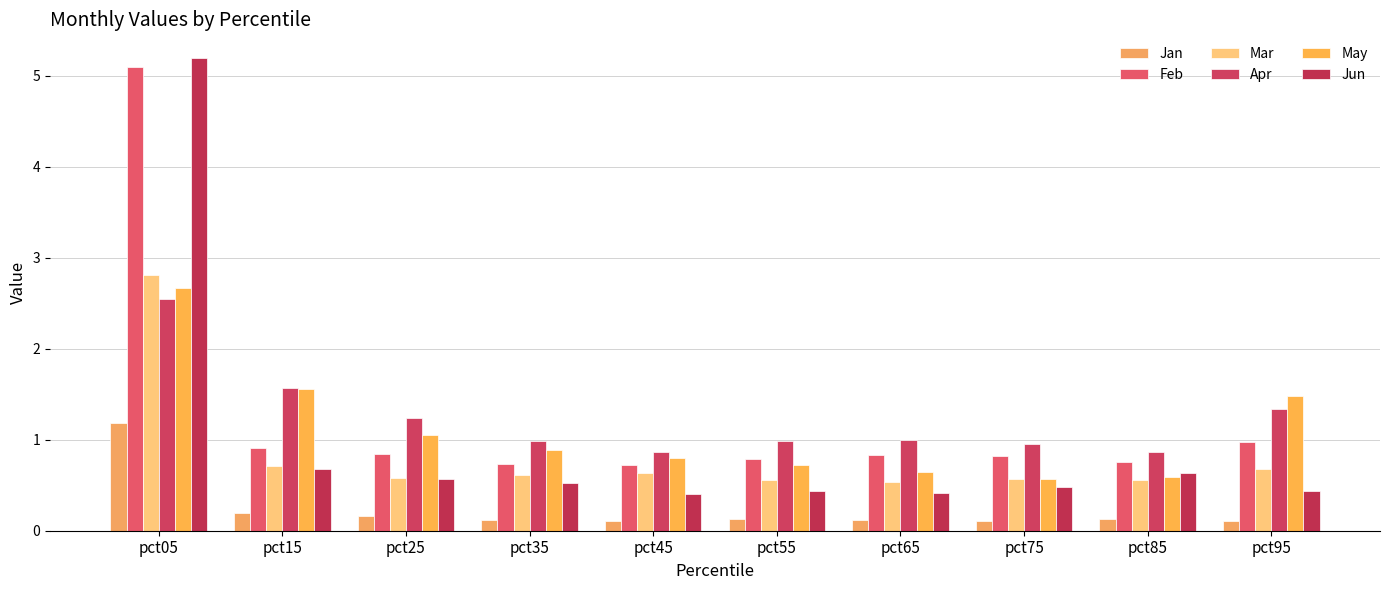

What is the difference between the highest and lowest values at pct85?

0.7